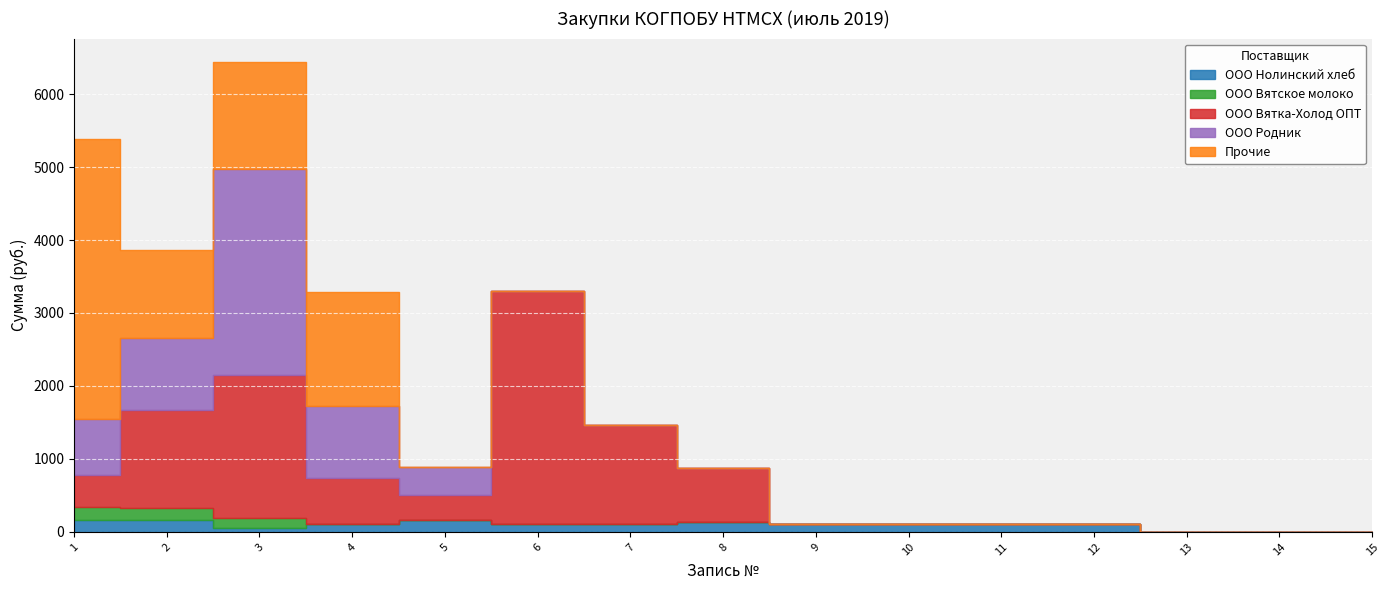

Reading left to right, list all the values displayed in this chart.

ООО Нолинский хлеб: 158.4	158.4	52.8	105.6	158.4	105.6	105.6	132.0	105.6	105.6	105.6	105.6	0.0	0.0	0.0
ООО Вятское молоко: 180.0	170.0	144.0	0.0	0.0	0.0	0.0	0.0	0.0	0.0	0.0	0.0	0.0	0.0	0.0
ООО Вятка-Холод ОПТ: 445.6	1343.7	1947.5	632.0	343.5	3189.8	1364.7	747.7	0.0	0.0	0.0	0.0	0.0	0.0	0.0
ООО Родник: 763.4	984.4	2824.6	992.4	381.7	0.0	0.0	0.0	0.0	0.0	0.0	0.0	0.0	0.0	0.0
Прочие: 3832.0	1200.0	1470.0	1560.0	0.0	0.0	0.0	0.0	0.0	0.0	0.0	0.0	0.0	0.0	0.0